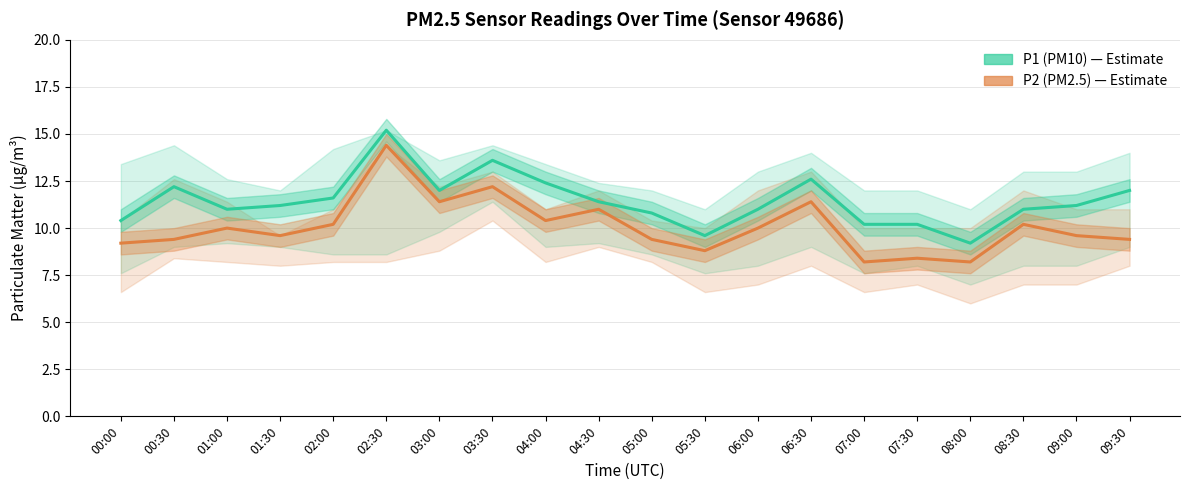

List the series in order of their overall mean, highest first.

P1 (PM10), P2 (PM2.5)